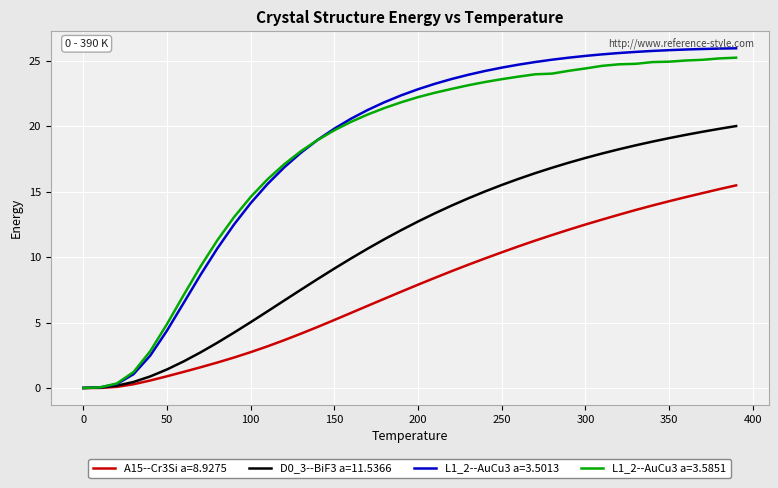

What is the greatest value displayed?

26.0